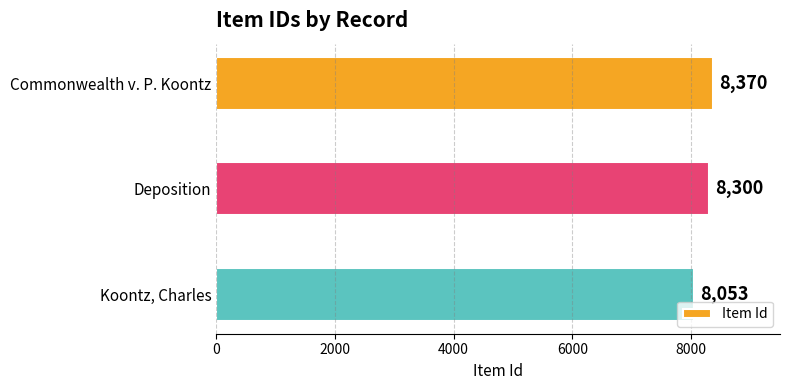

Is it true that the value at Koontz, Charles is 8053?

True